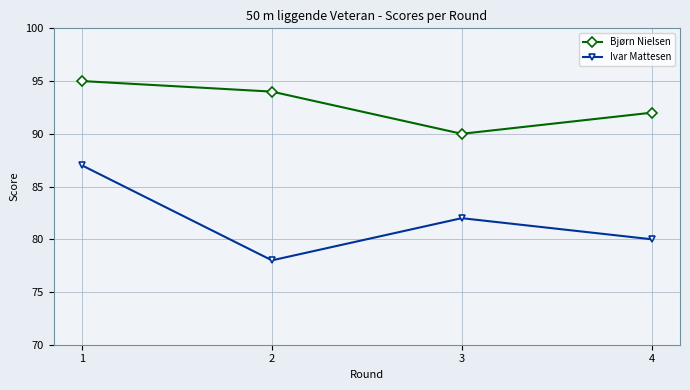

What are all the series names shown in the legend?

Bjørn Nielsen, Ivar Mattesen